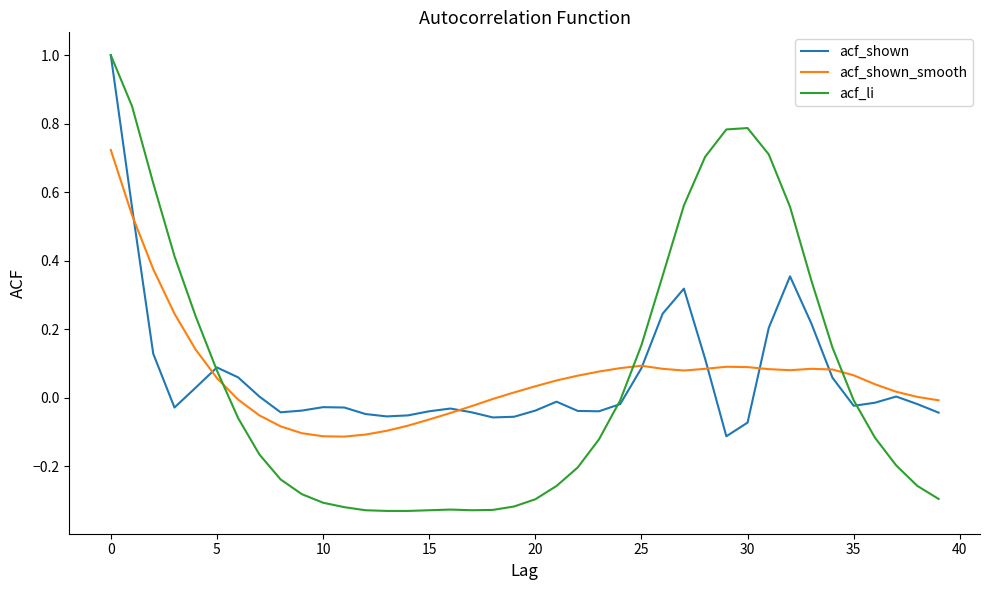

What is the maximum value for acf_li?

1.0